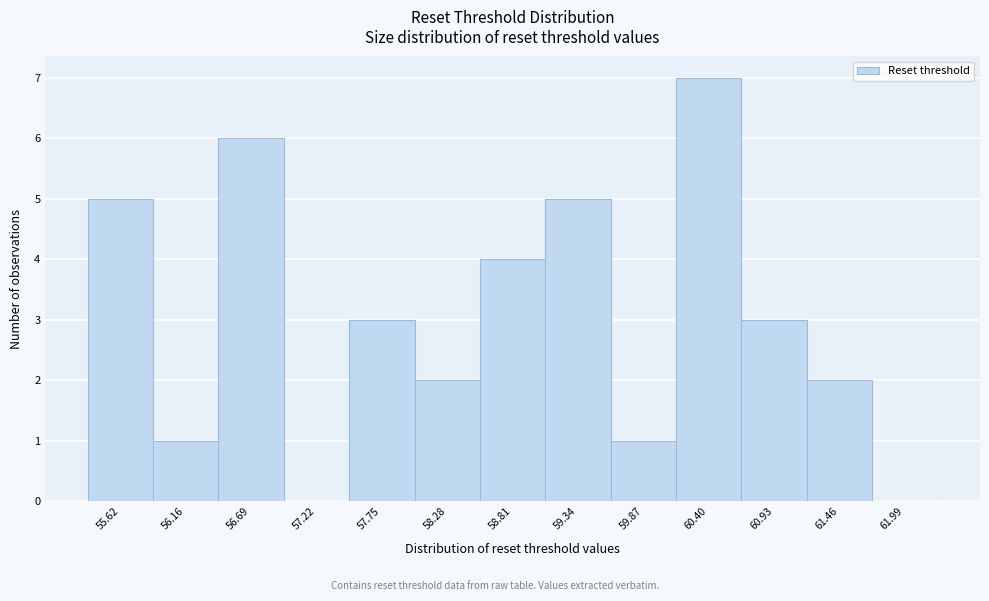

Reading left to right, extract all data points from this chart.

55.62=5	56.16=1	56.69=6	57.22=0	57.75=3	58.28=2	58.81=4	59.34=5	59.87=1	60.40=7	60.93=3	61.46=2	61.99=0